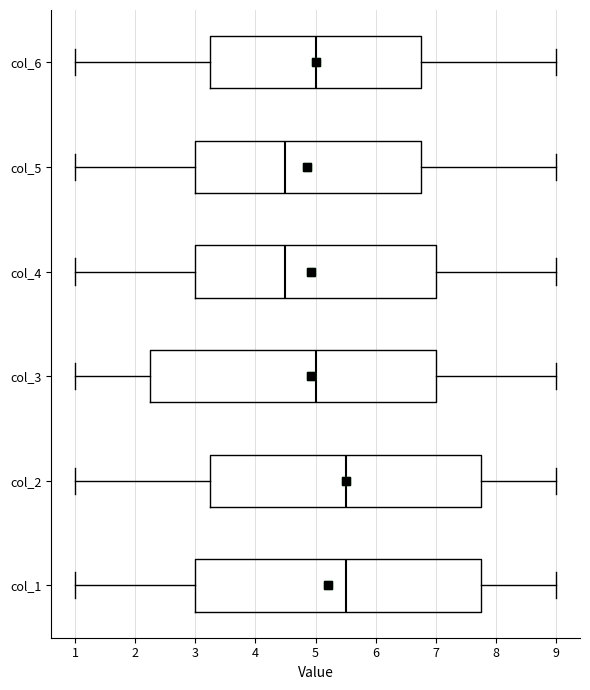

Reading bottom to top, transcribe this box plot: for each box, give where its median line is, the range the box spans, and where its two whiskers end, as read against the x-axis. The values are not printed on the chart, so give them approximately, as read against the axis.

col_1: median 5.5, box 3.0 to 7.8, whiskers 1.0 to 9.0
col_2: median 5.5, box 3.3 to 7.8, whiskers 1.0 to 9.0
col_3: median 5.0, box 2.3 to 7.0, whiskers 1.0 to 9.0
col_4: median 4.5, box 3.0 to 7.0, whiskers 1.0 to 9.0
col_5: median 4.5, box 3.0 to 6.8, whiskers 1.0 to 9.0
col_6: median 5.0, box 3.3 to 6.8, whiskers 1.0 to 9.0